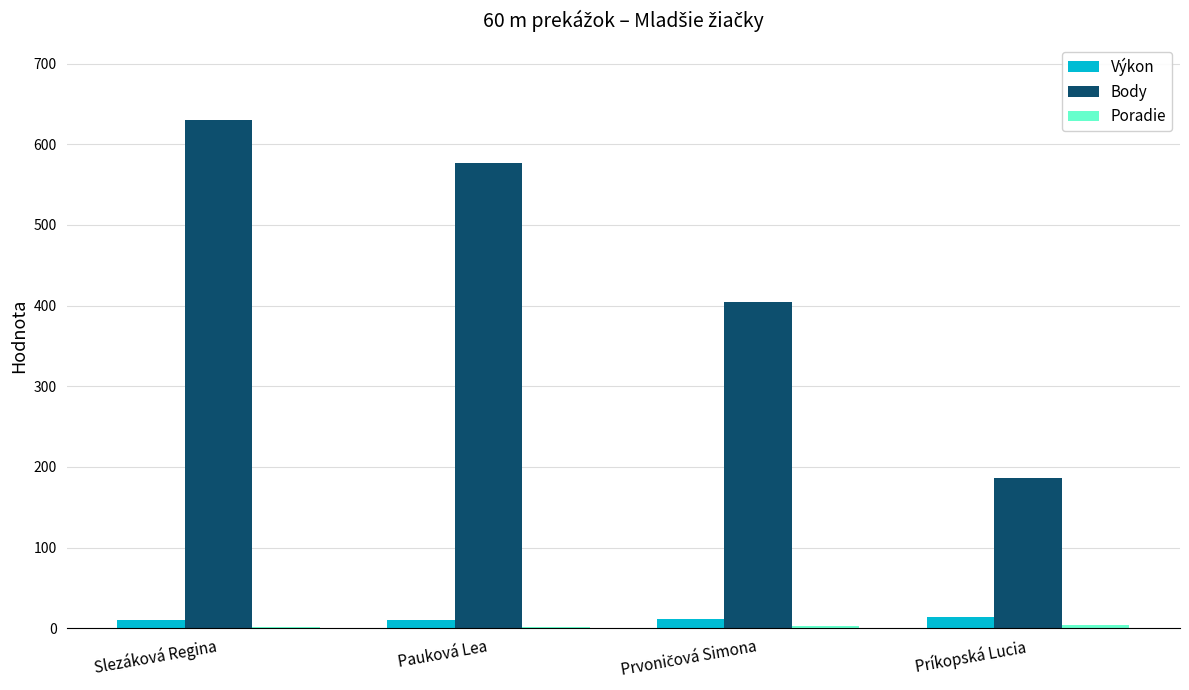

Which label corresponds to the largest value in the chart?

Slezáková Regina